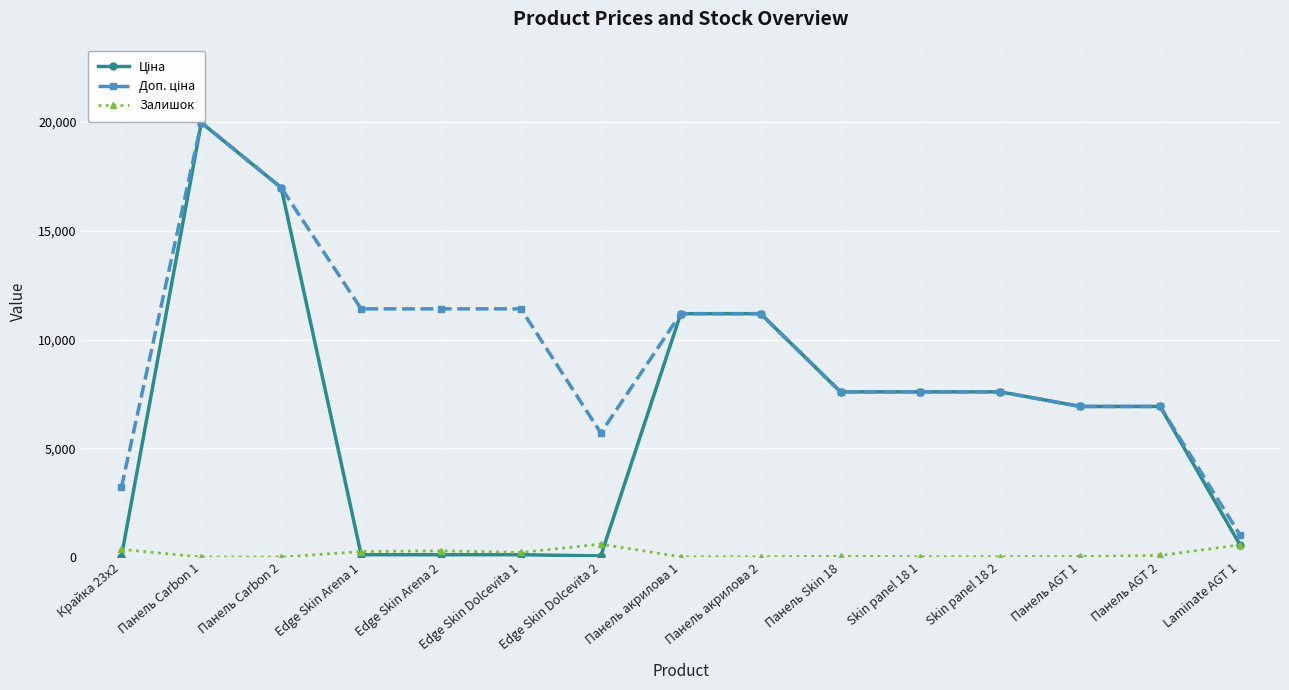

True or false: Доп. ціна and Залишок cross at least once.

False